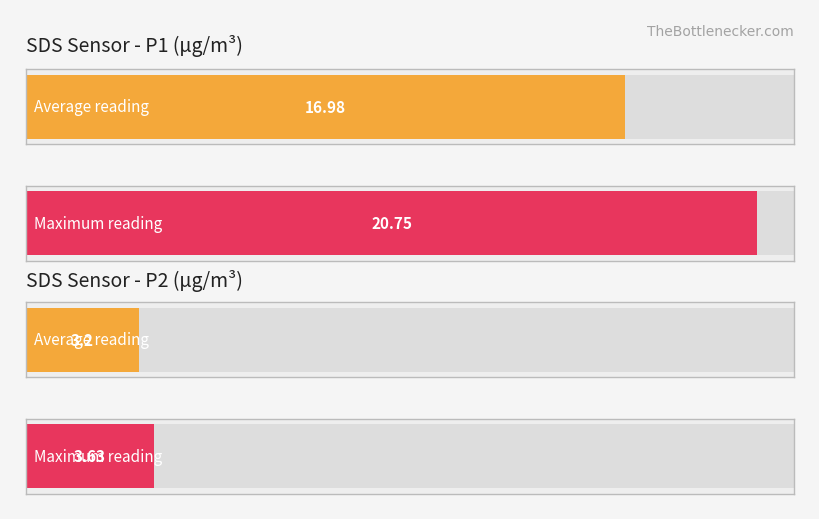

Which series has the largest total across all categories?

SDS_P1